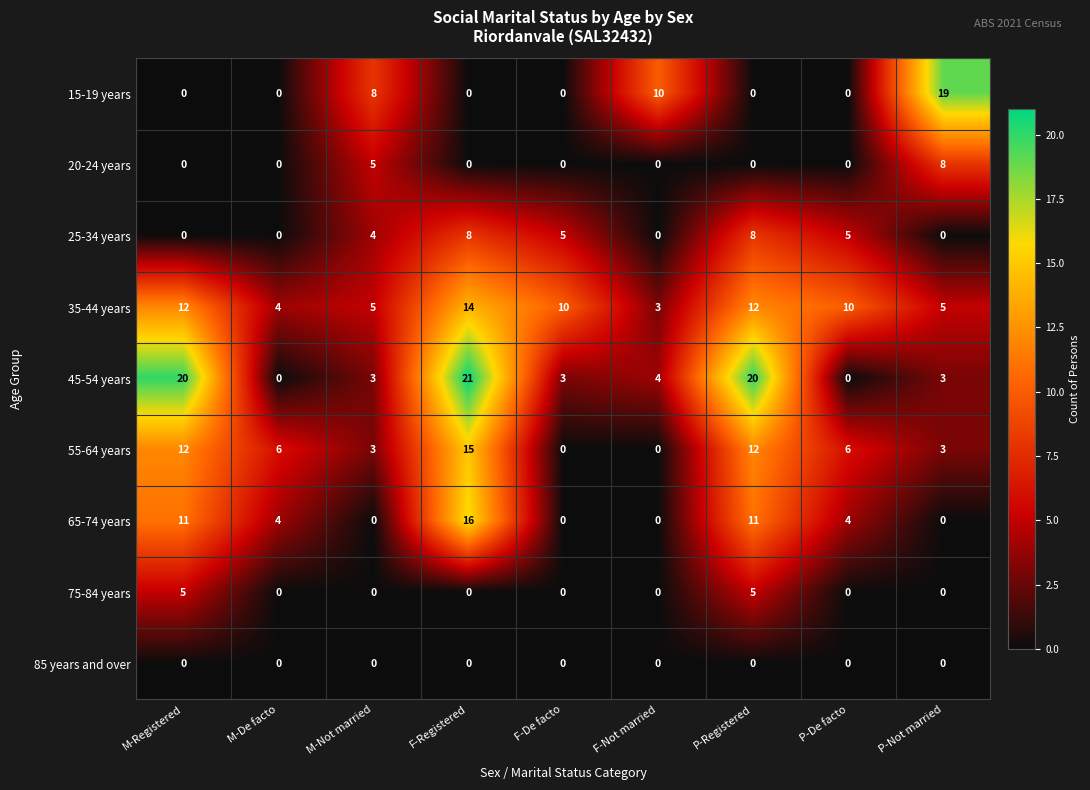

Read the 35-44 years value at F-Not married, to the nearest 5.

5